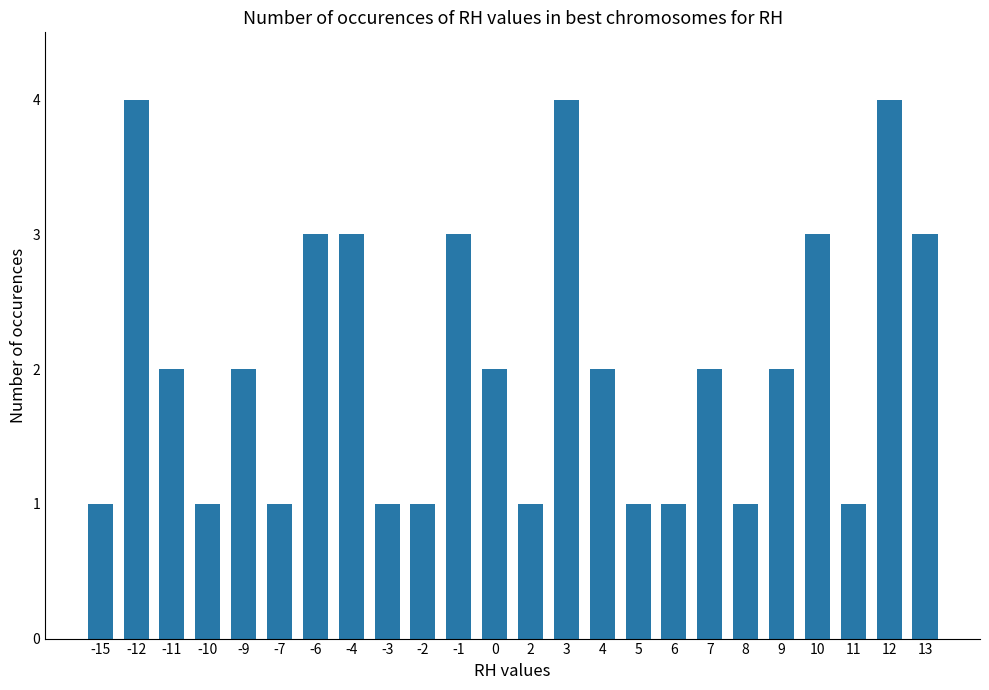

What is the greatest value displayed?

4